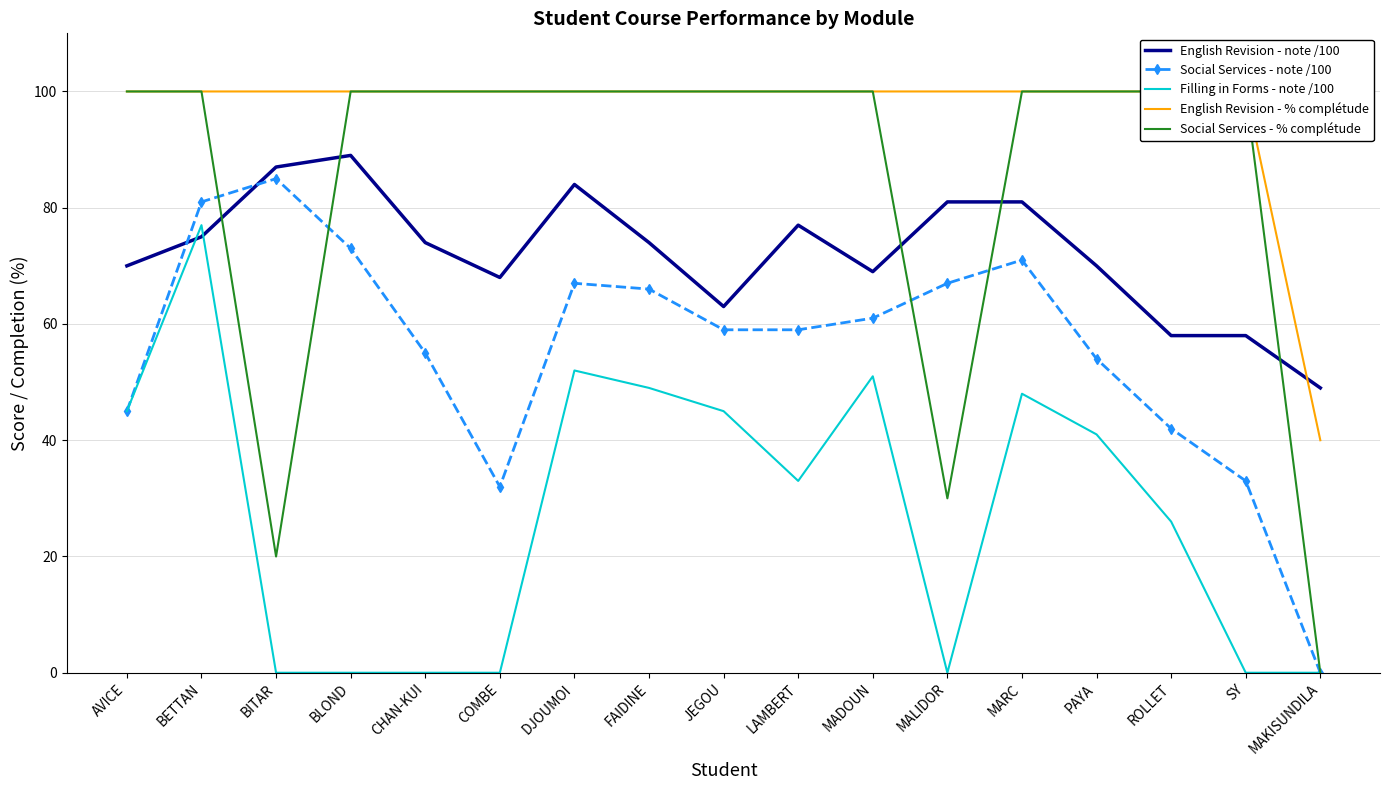

What is the spread (max minus min) of values at AVICE?

55